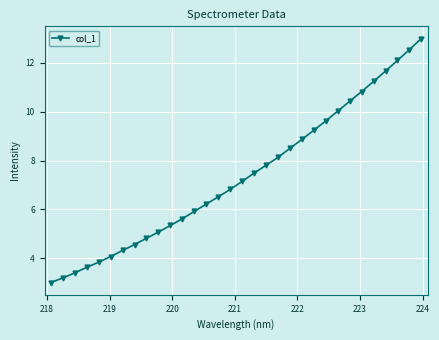

True or false: the data has more than 2 interior local peaks.

False